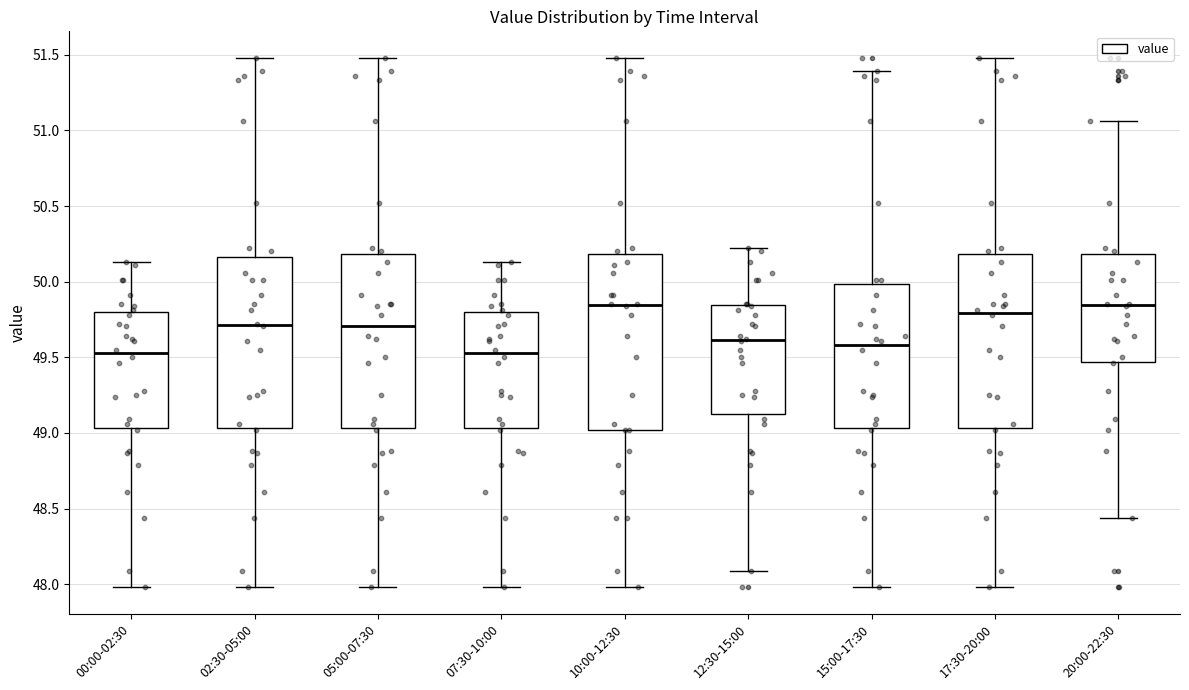

Reading left to right, transcribe this box plot: for each box, give where its median line is, the range the box spans, and where its two whiskers end, as read against the y-axis. The values are not printed on the chart, so give them approximately, as read against the axis.

00:00-02:30: median 49.55, box 49.05 to 49.80, whiskers 48.00 to 50.15
02:30-05:00: median 49.70, box 49.05 to 50.15, whiskers 48.00 to 51.50
05:00-07:30: median 49.70, box 49.05 to 50.20, whiskers 48.00 to 51.50
07:30-10:00: median 49.55, box 49.05 to 49.80, whiskers 48.00 to 50.15
10:00-12:30: median 49.85, box 49.00 to 50.20, whiskers 48.00 to 51.50
12:30-15:00: median 49.60, box 49.15 to 49.85, whiskers 48.10 to 50.20
15:00-17:30: median 49.60, box 49.05 to 50.00, whiskers 48.00 to 51.40
17:30-20:00: median 49.80, box 49.05 to 50.20, whiskers 48.00 to 51.50
20:00-22:30: median 49.85, box 49.45 to 50.20, whiskers 48.45 to 51.05